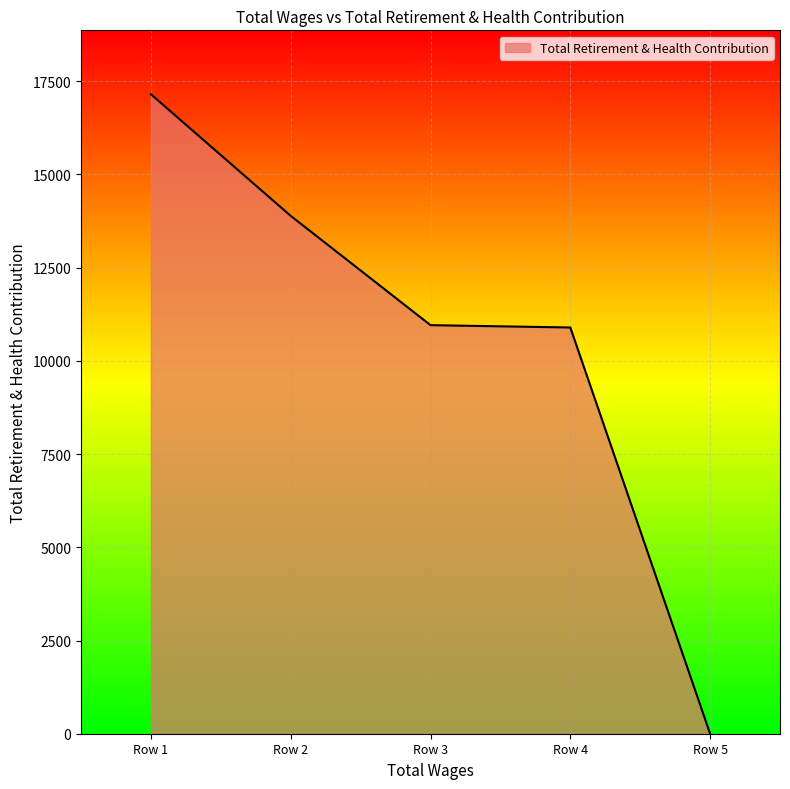

Approximately how many times larger is the value at Row 4 compared to Row 2?

0.8